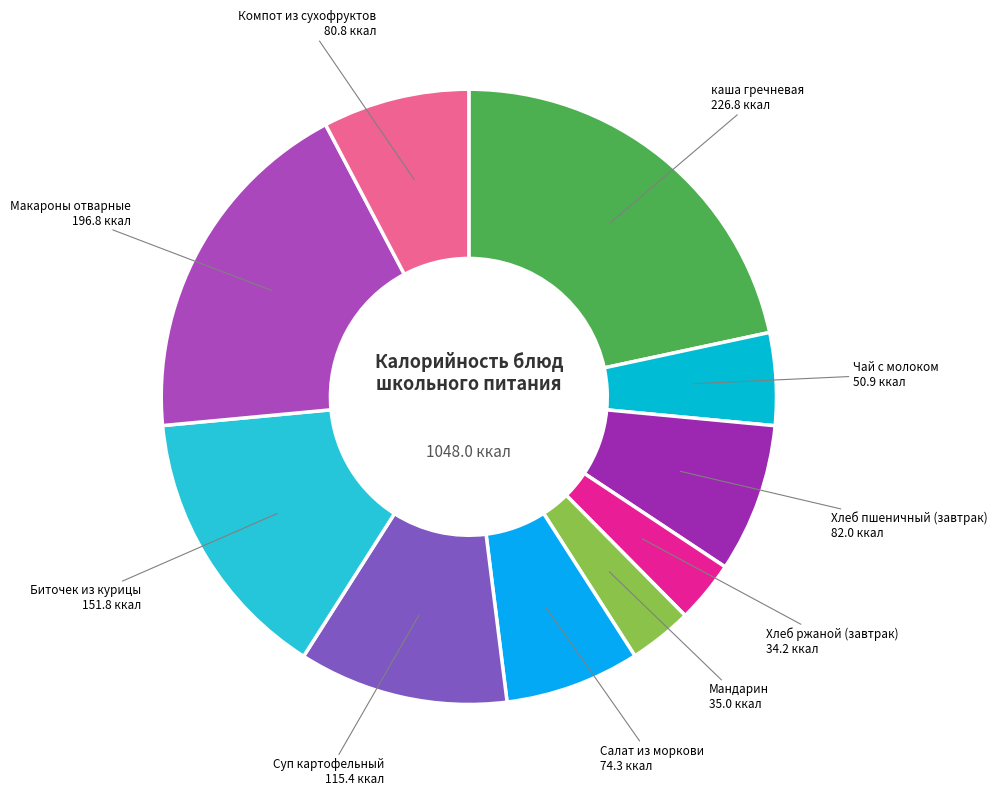

Is there a majority slice in this chart?

No